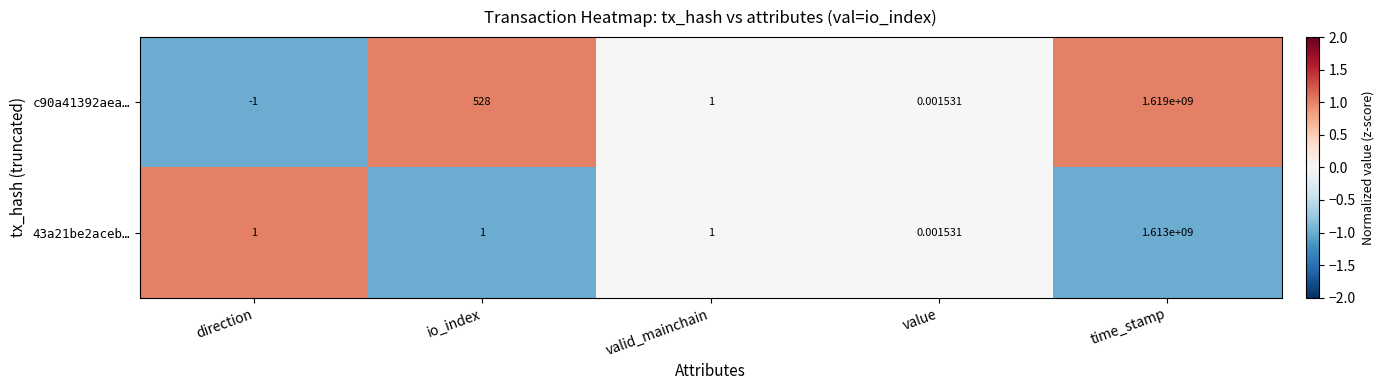

Rank the series by their average value, from highest to lowest.

c90a41392aea…, 43a21be2aceb…